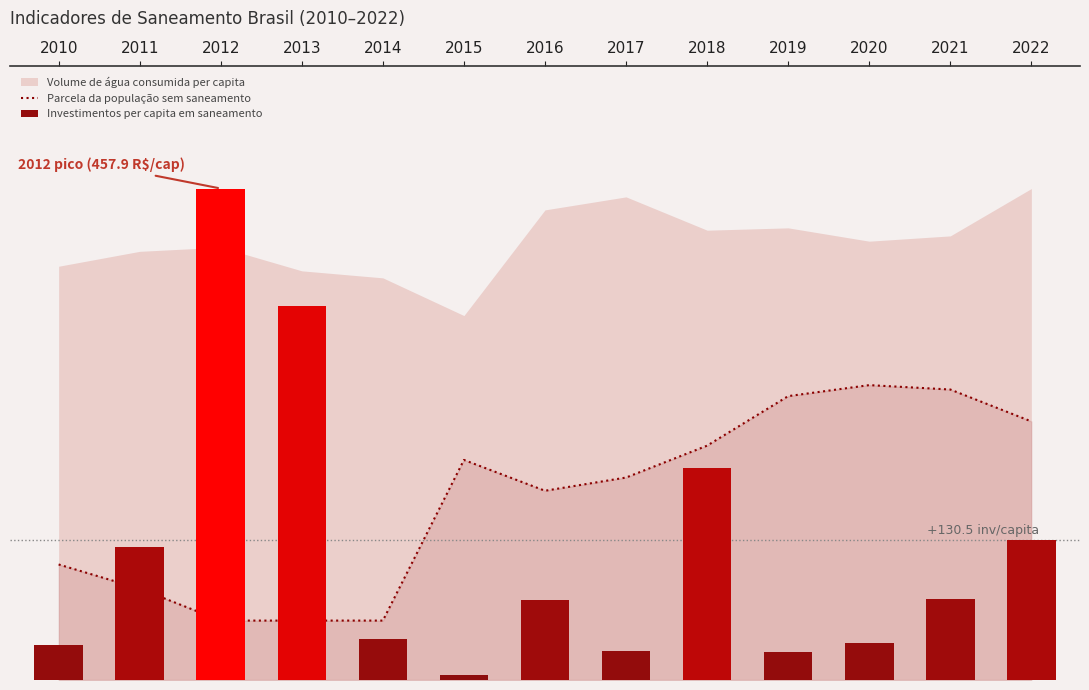

What is the average value?

169.1